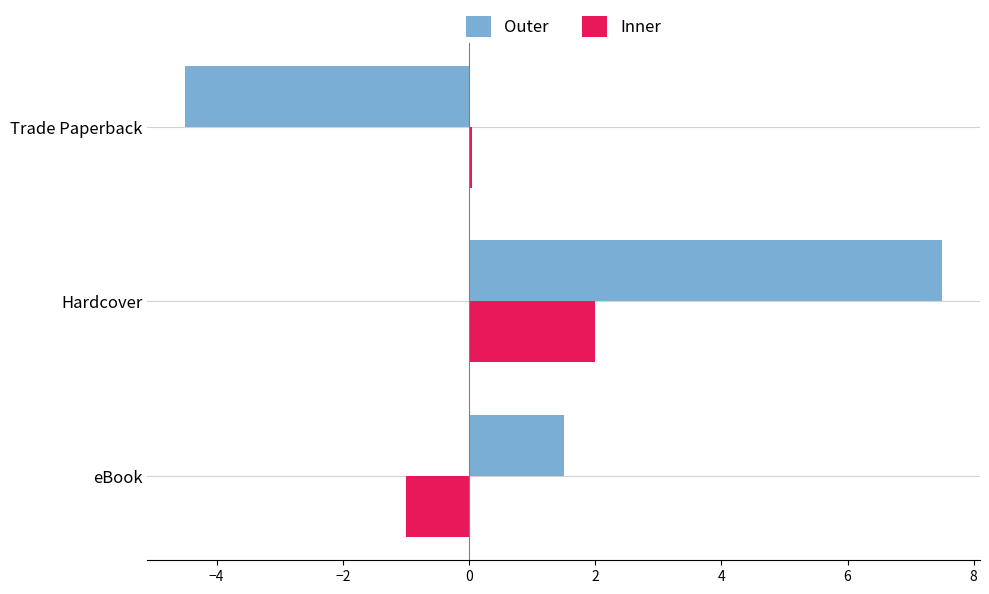

What is the average value of the Outer series?

1.5